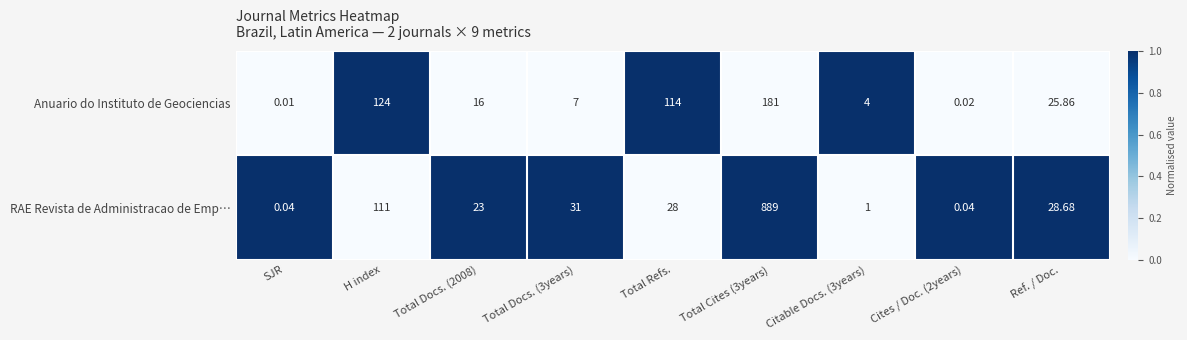

At which label does Anuario do Instituto de Geociencias first exceed 16?

H index